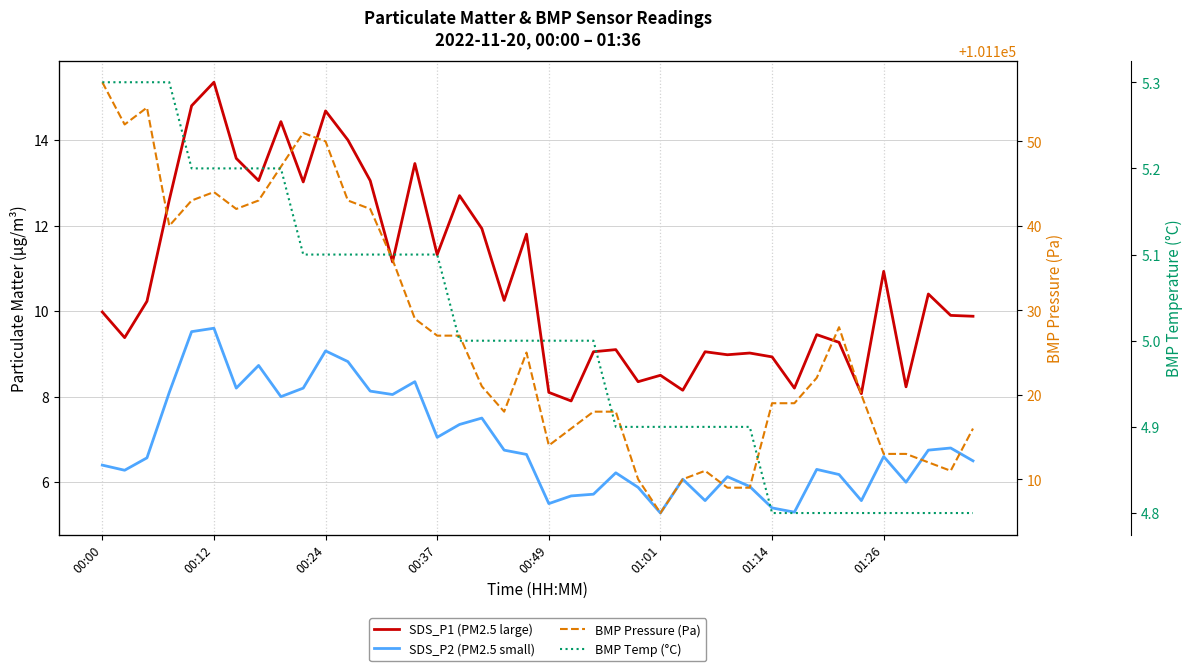

At which label does BMP Temp (°C) reach its peak?

00:00